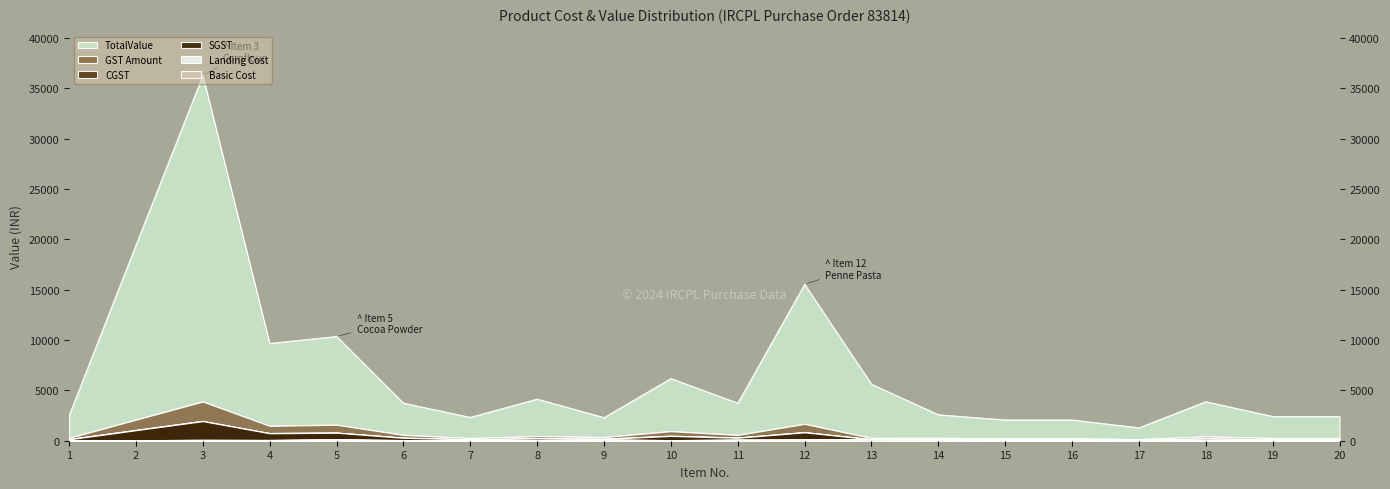

Which label corresponds to the largest value in the chart?

3